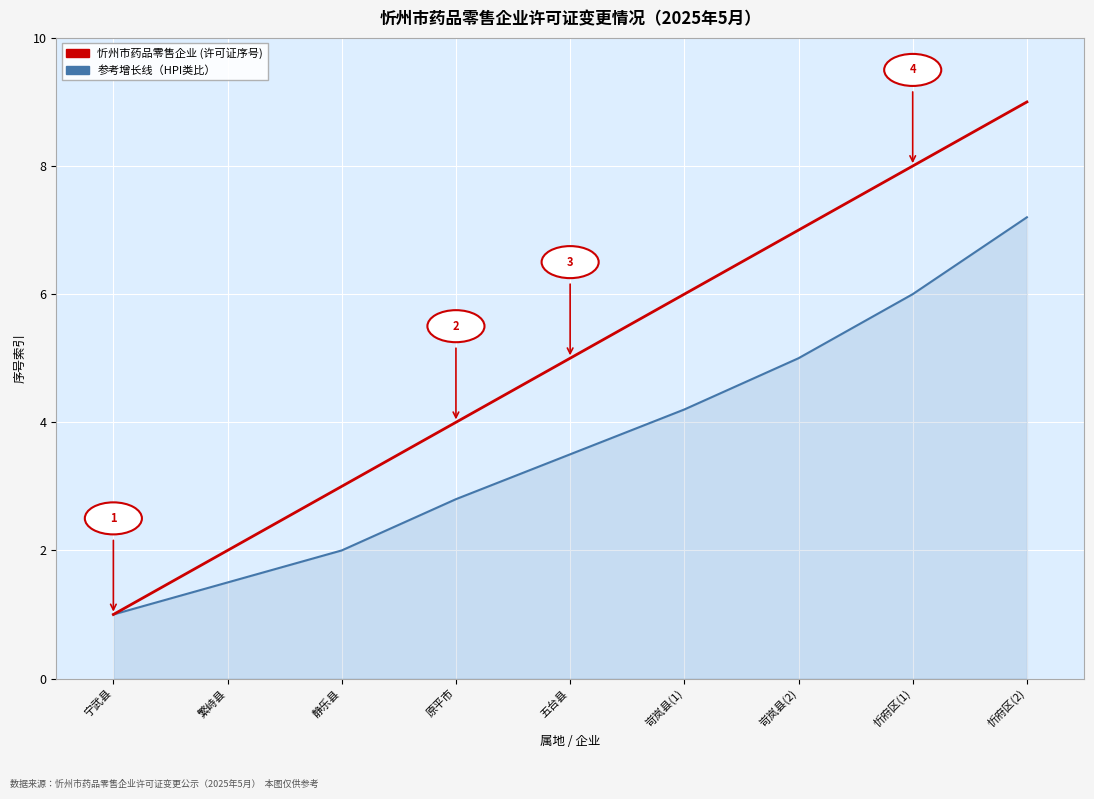

Which category has the lowest value across all series?

宁武县